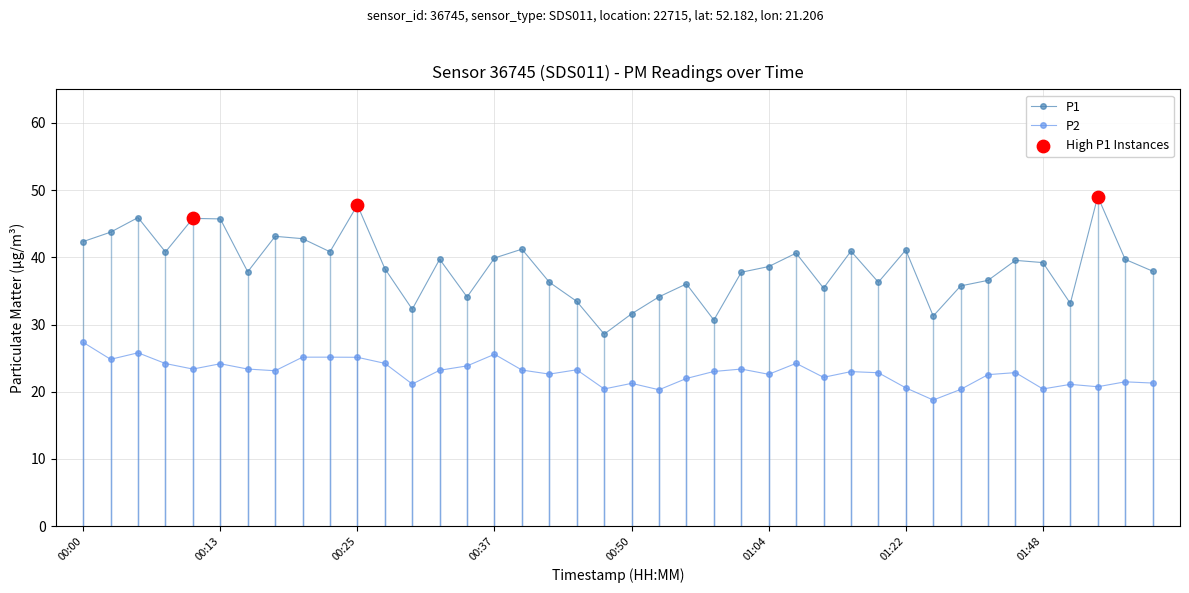

Which series has the largest total across all categories?

P1